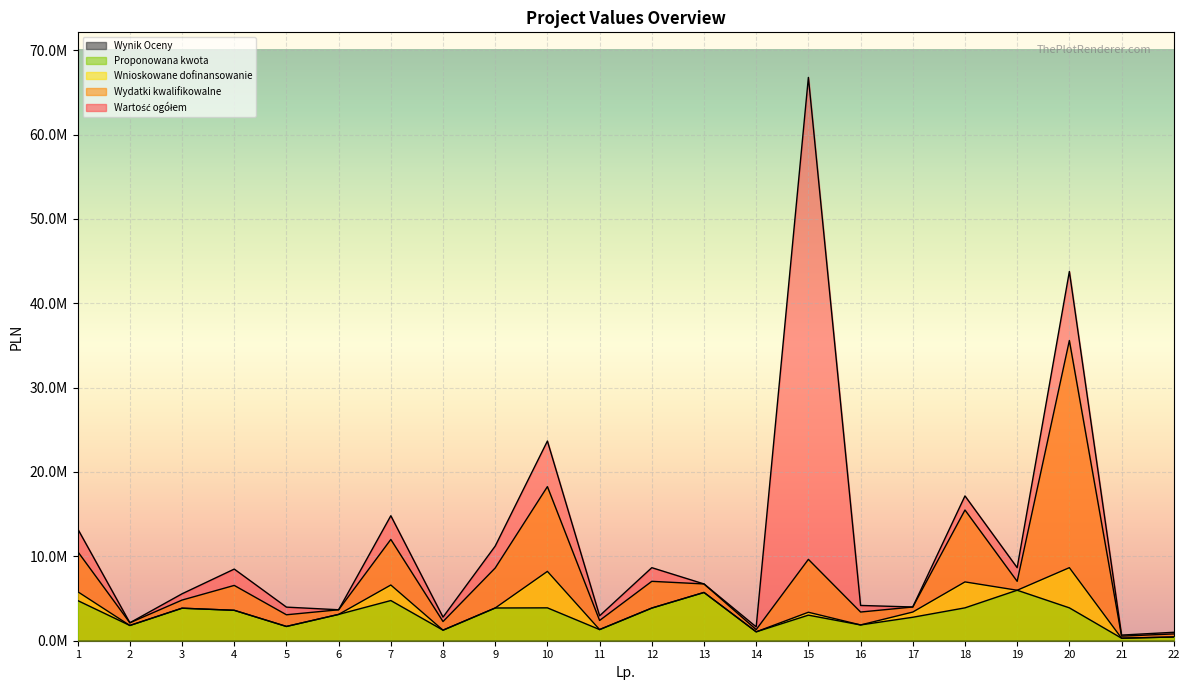

In Wnioskowane dofinansowanie, how many points are higher than both neighbors (excluding endpoints)?

7